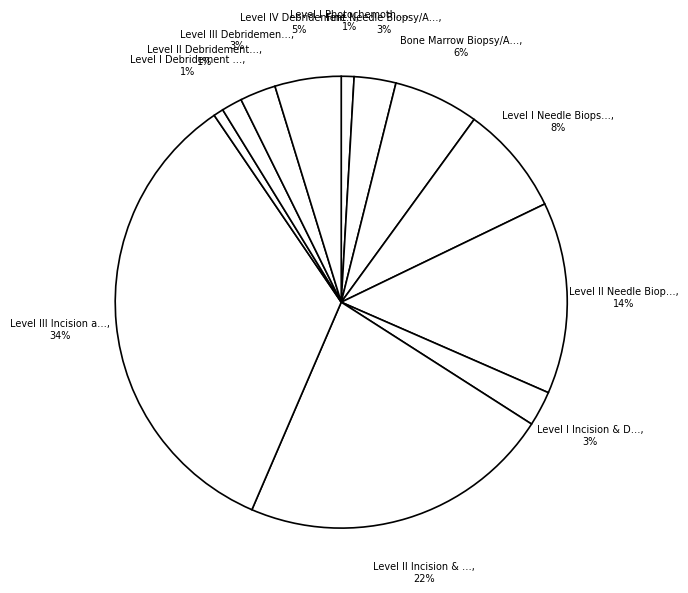

How many slices are in this pie chart?

12